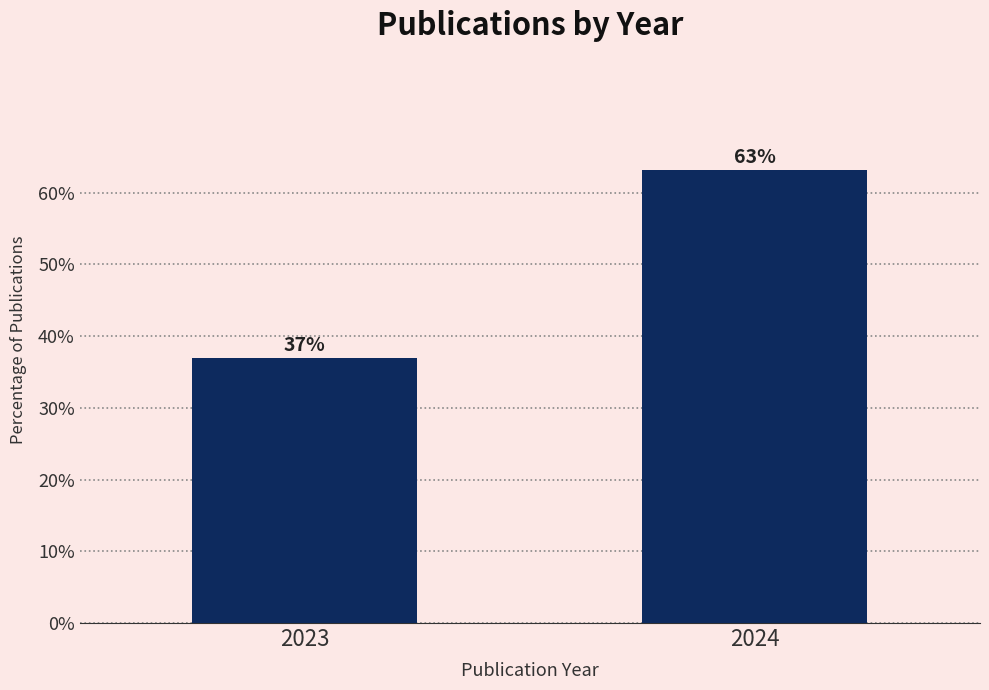

Between 2024 and 2023, which is larger?

2024